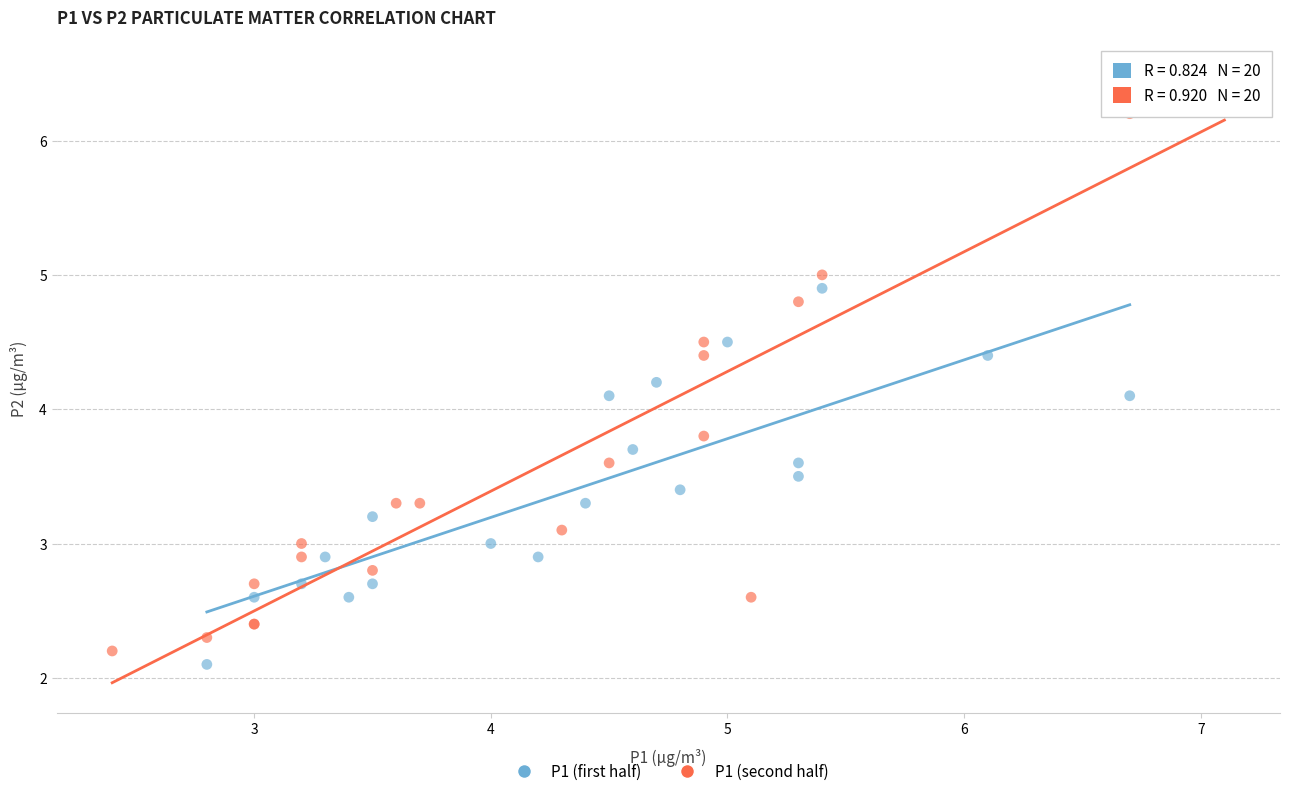

Which series has the largest Y range (max minus min)?

P1 (second half)